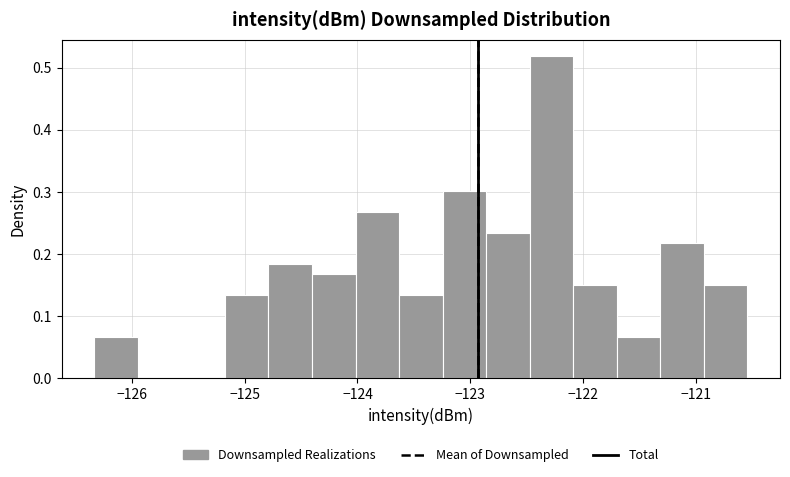

Around what value on the x-axis is the tallest bar? Give the approximate position of its centre, as read against the axis.

-122.3